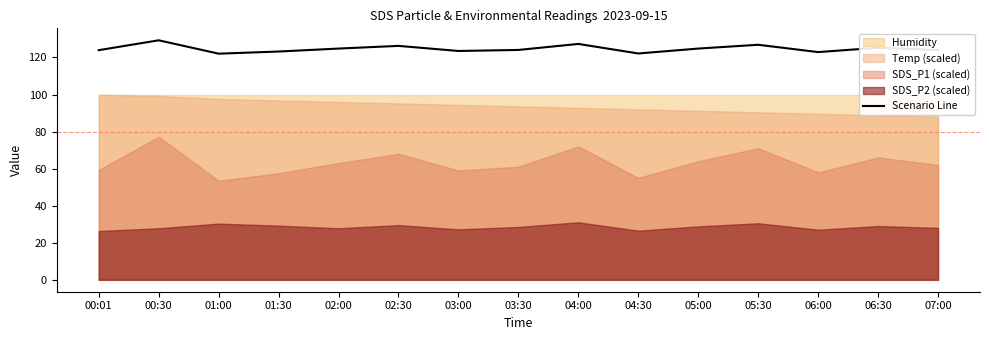

What is the ratio of the value at 01:30 to the value at 05:30?

1.0